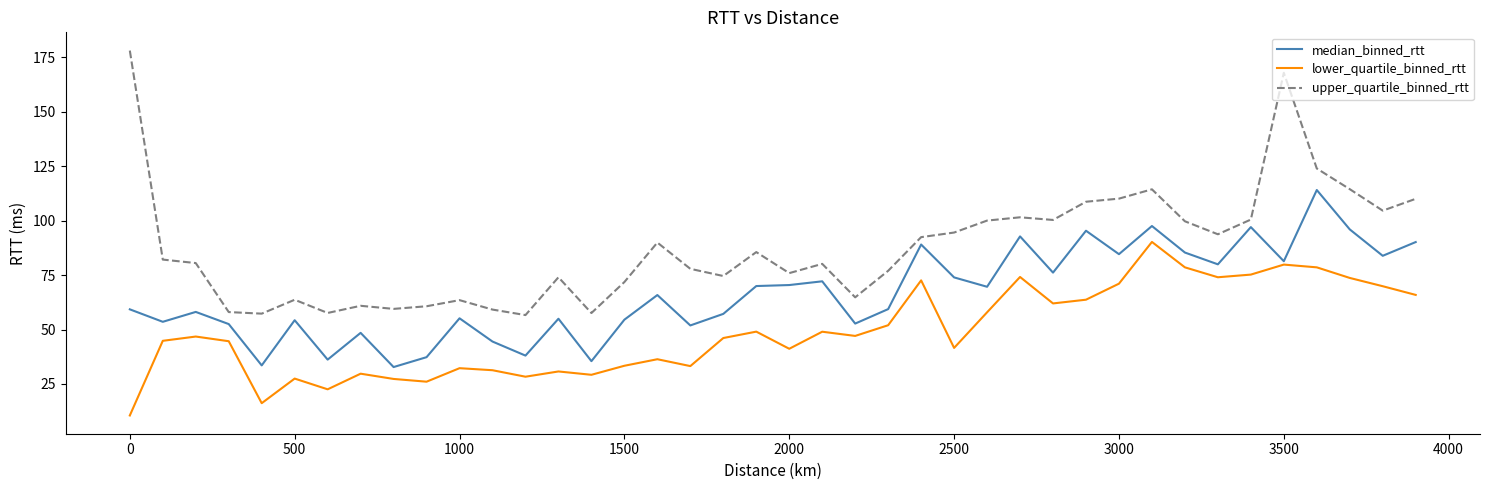

Which series has the largest total across all categories?

upper_quartile_binned_rtt